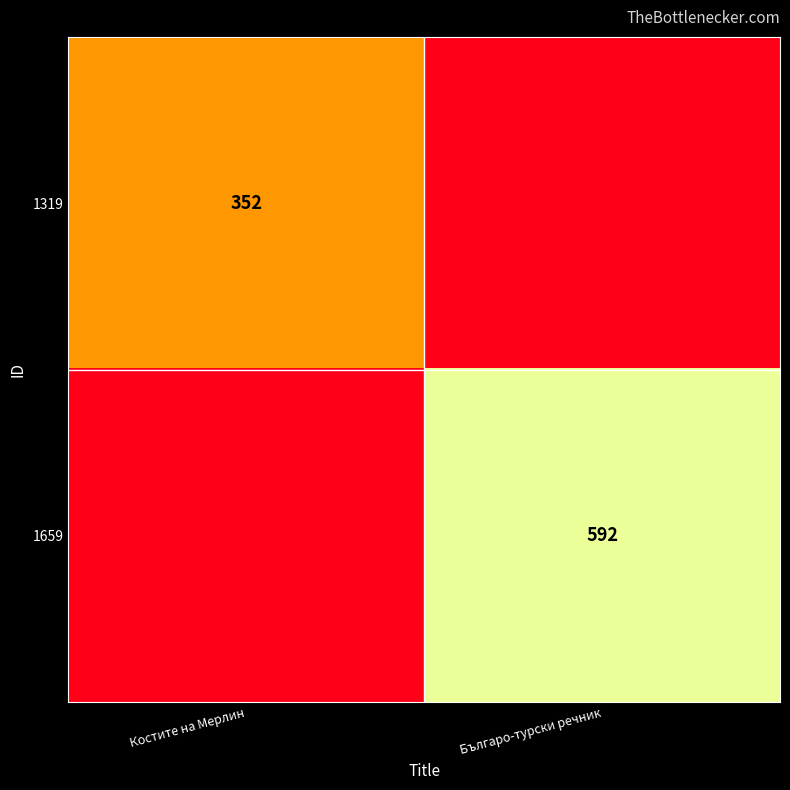

The value of 1319 at Костите на Мерлин is 352. True or false?

True